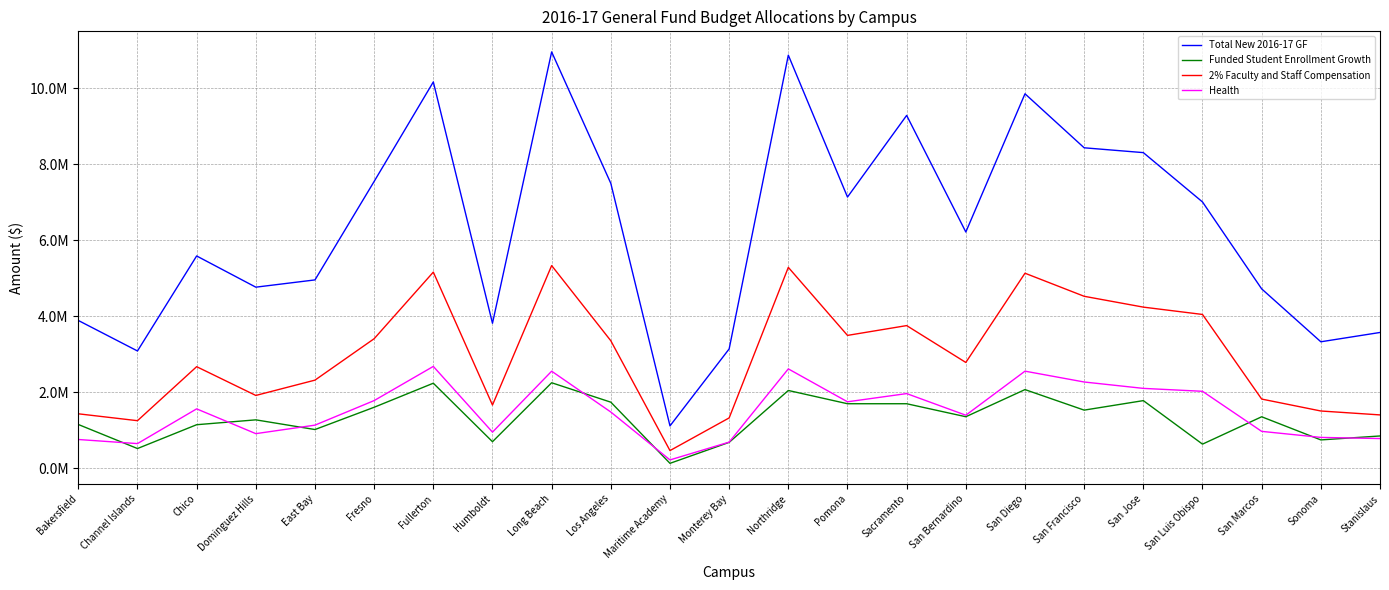

Which label corresponds to the largest value in the chart?

Long Beach